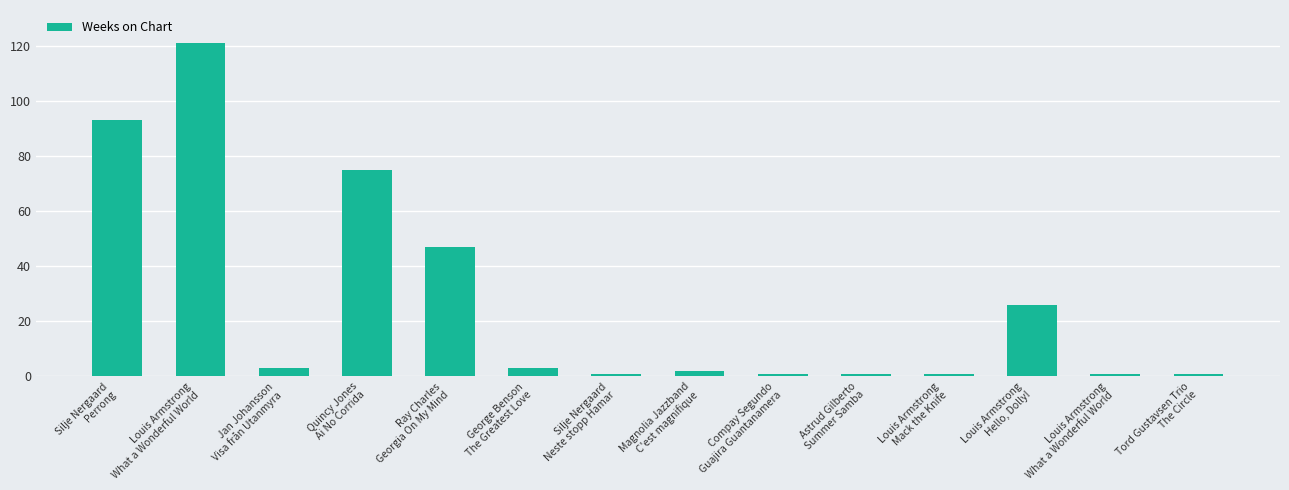

Which label corresponds to the smallest value in the chart?

Silje Nergaard
Neste stopp Hamar